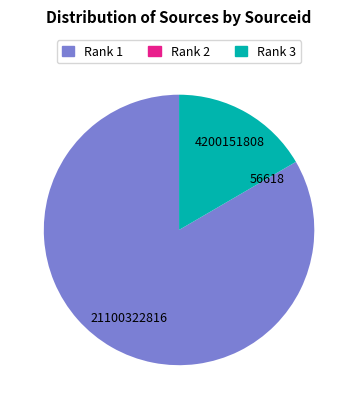

Which category accounts for the majority?

Rank 1